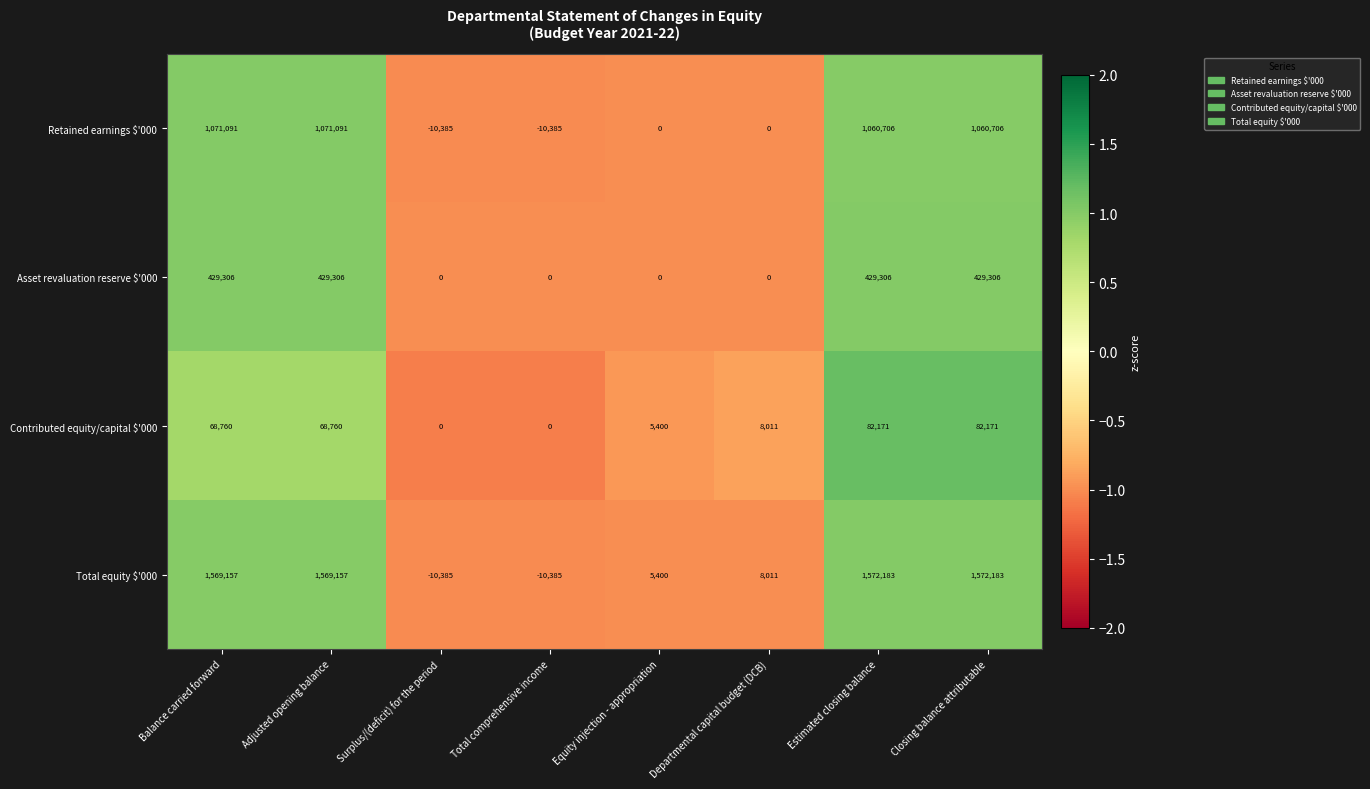

Which series has the largest total across all categories?

Total equity $'000